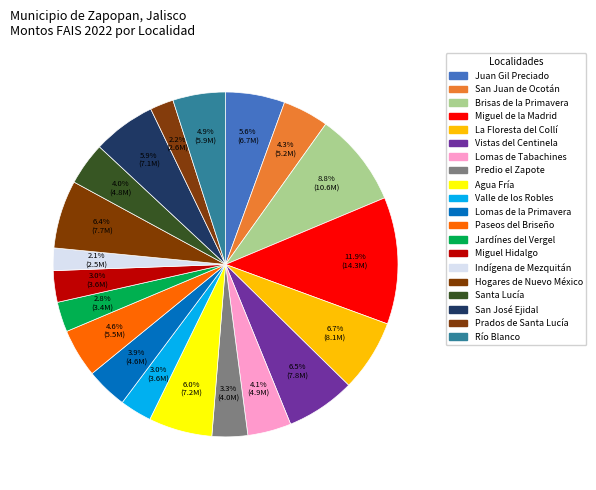

What percentage do Santa Lucía and Valle de los Robles together represent?

7.0%